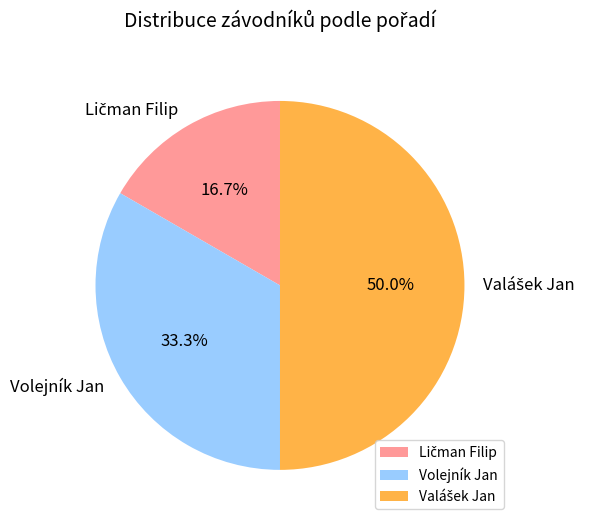

Is Volejník Jan the majority of the pie?

No